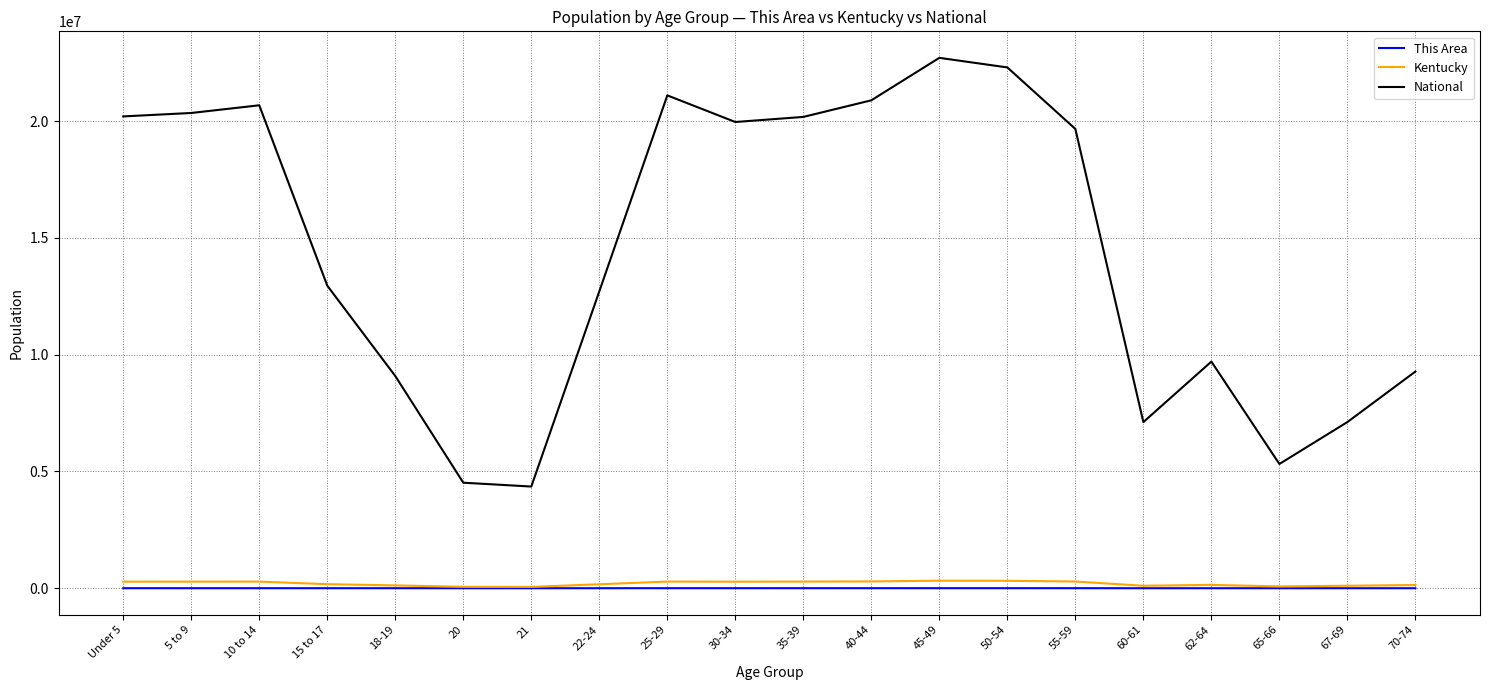

The Kentucky series shows 285296 at 25-29. True or false?

True